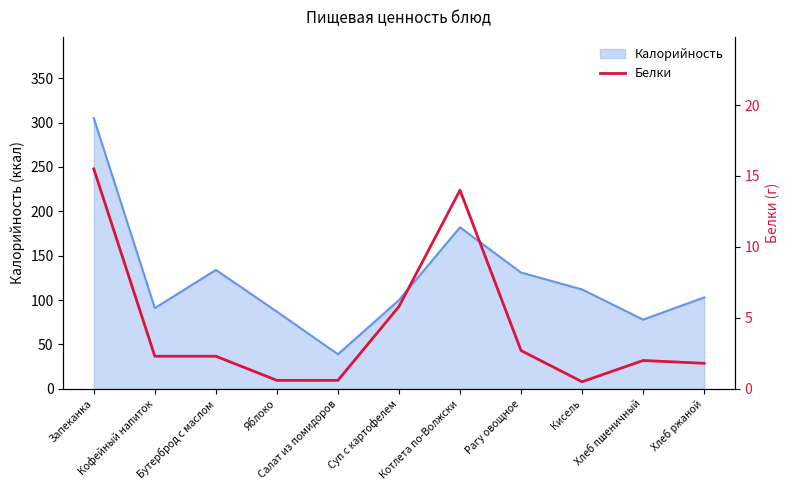

How many lines are shown in the chart?

1